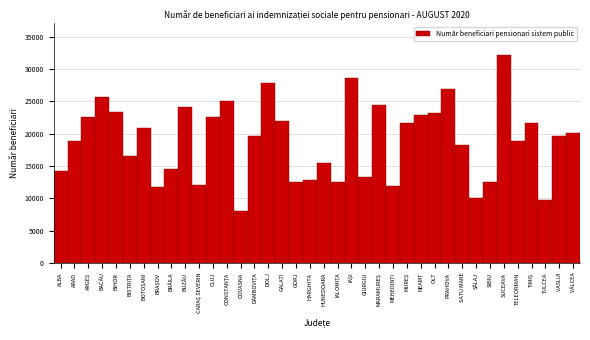

The value at TULCEA is 9697. True or false?

True